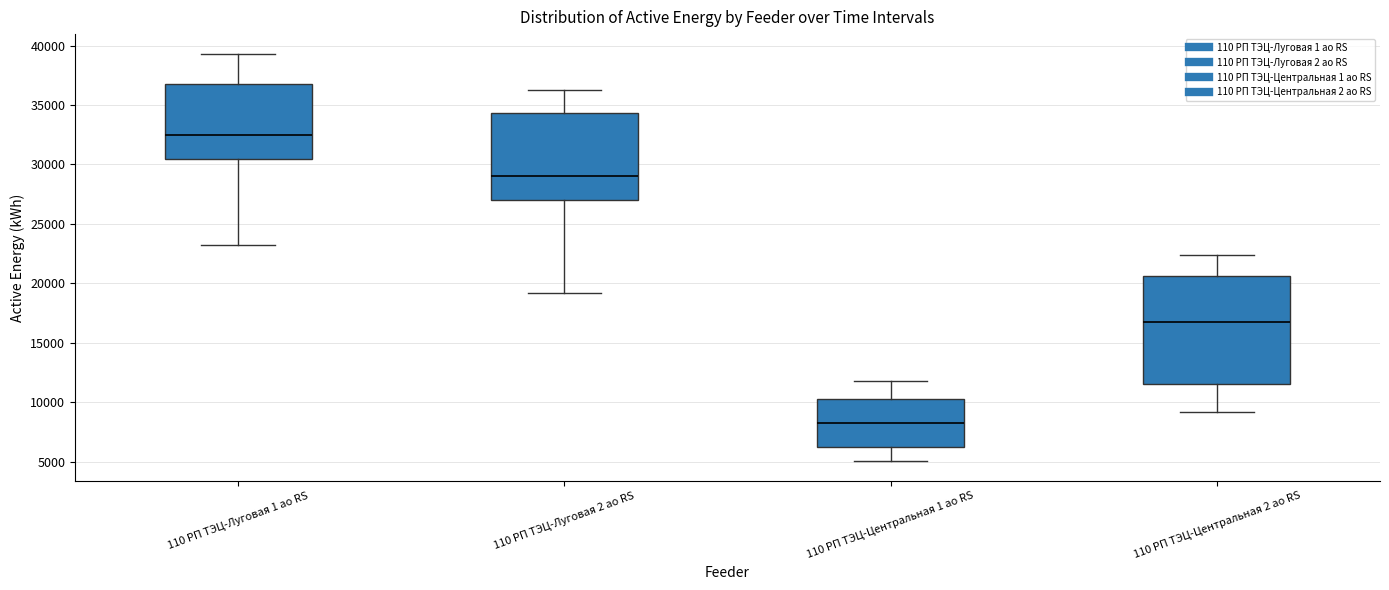

Comparing the boxes themselves (not the whiskers), which one is the tallest?

110 РП ТЭЦ-Центральная 2 ао RS